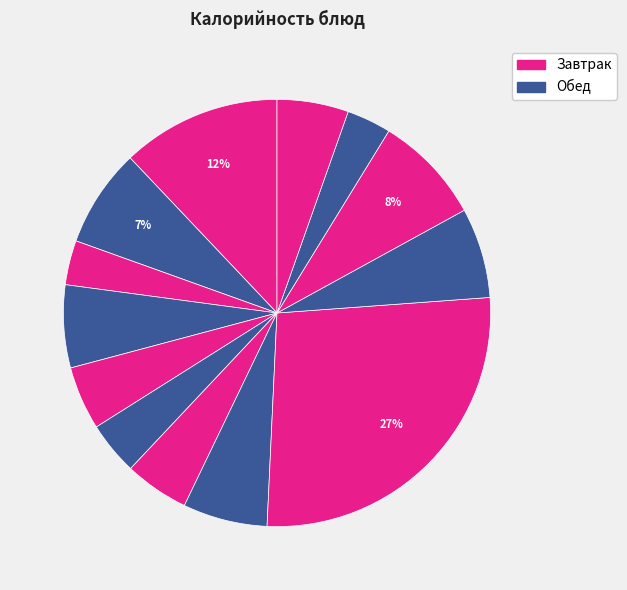

How many slices are in this pie chart?

13